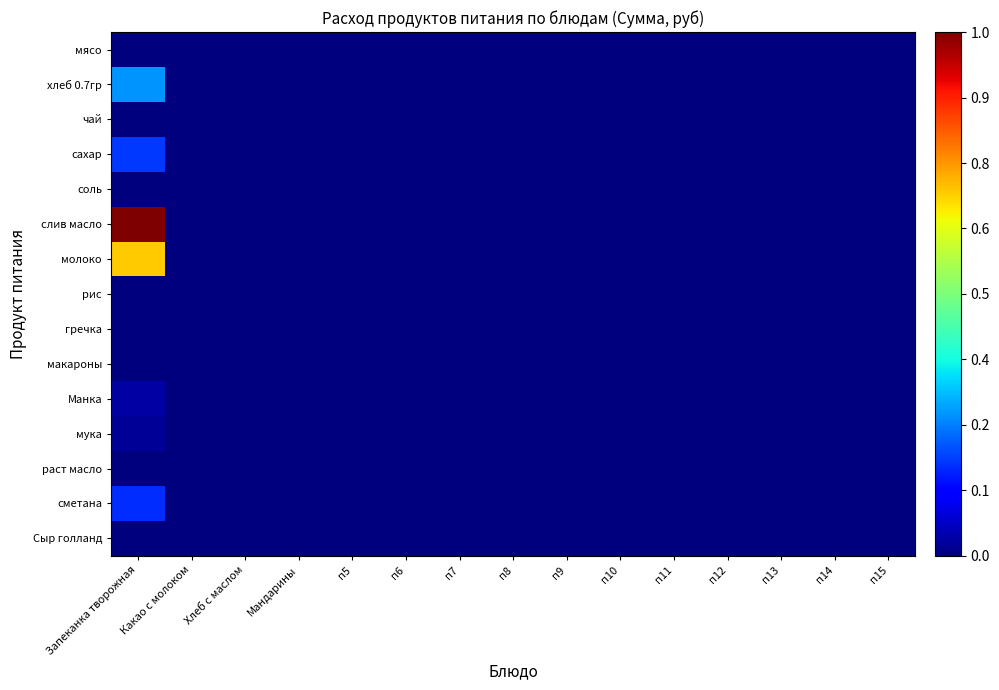

At which category is the sum across all series the highest?

Запеканка творожная